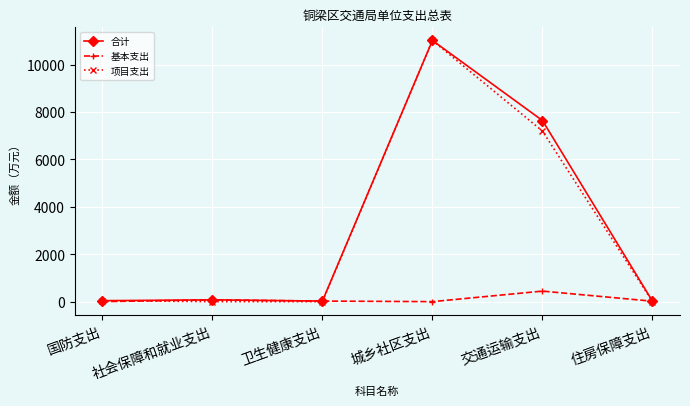

How many values in the 基本支出 series are below 23?

3